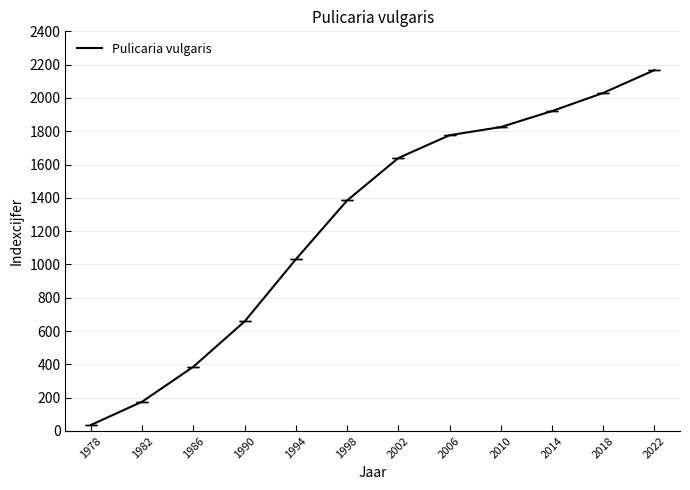

What is the difference between the values at 2010 and 1998?

441